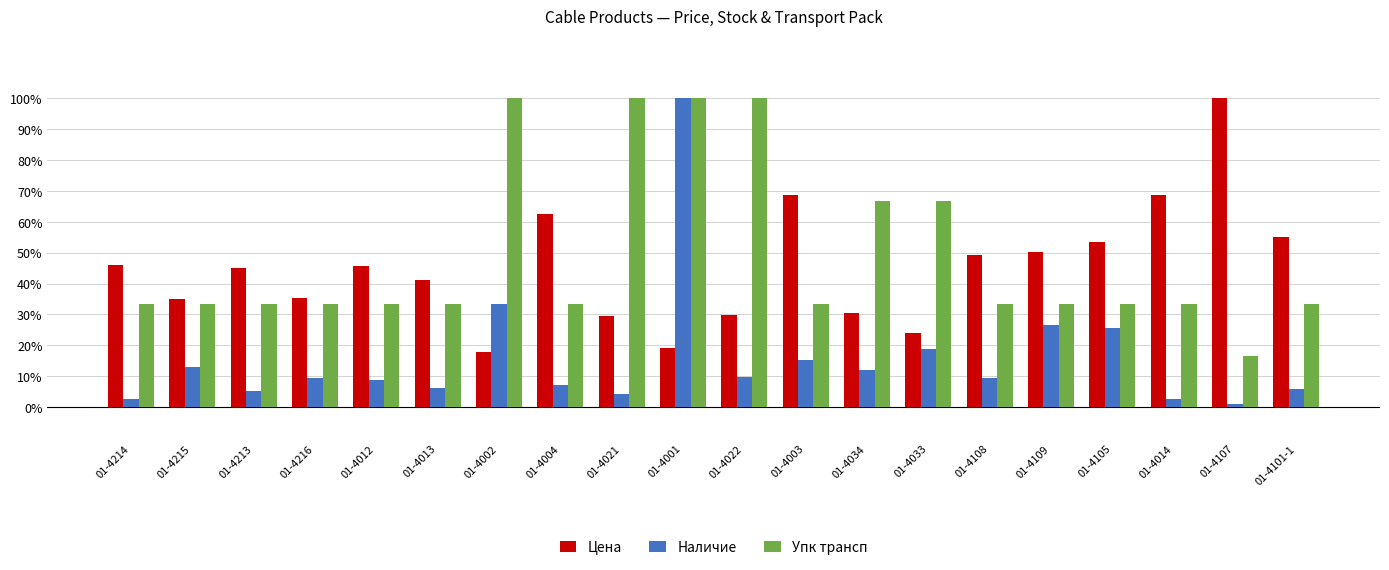

Count the number of data series in this chart.

3